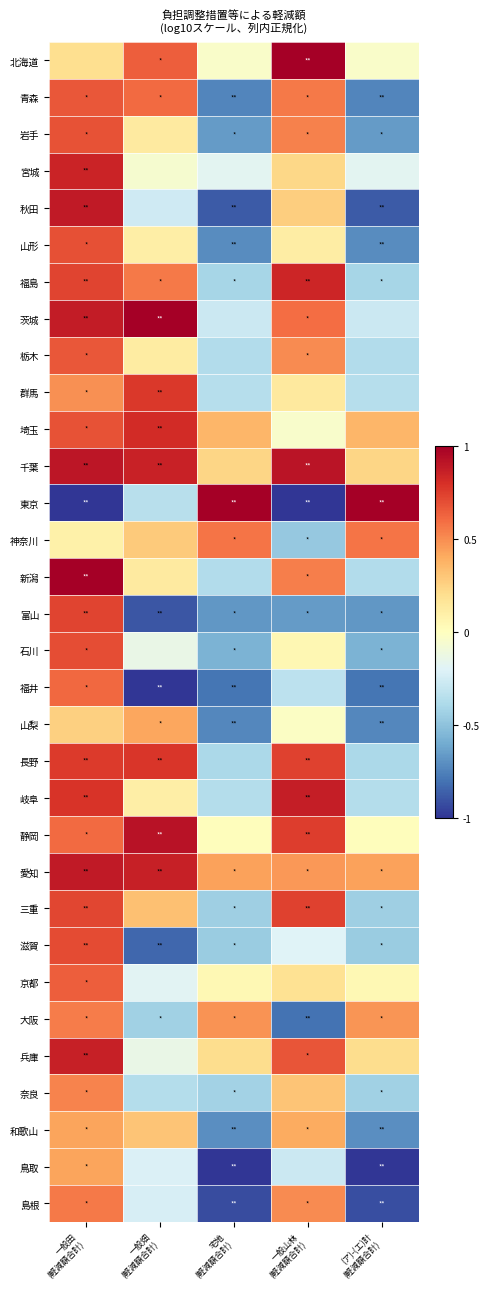

Reading left to right, transcribe all the data shown in this chart.

北海道: 一般田
(軽減額合計)=0.2	一般畑
(軽減額合計)=0.6	宅地
(軽減額合計)=-0.0	一般山林
(軽減額合計)=1.0	(ア)-(エ)計
(軽減額合計)=-0.0
青森: 一般田
(軽減額合計)=0.7	一般畑
(軽減額合計)=0.6	宅地
(軽減額合計)=-0.7	一般山林
(軽減額合計)=0.6	(ア)-(エ)計
(軽減額合計)=-0.7
岩手: 一般田
(軽減額合計)=0.7	一般畑
(軽減額合計)=0.1	宅地
(軽減額合計)=-0.7	一般山林
(軽減額合計)=0.5	(ア)-(エ)計
(軽減額合計)=-0.7
宮城: 一般田
(軽減額合計)=0.8	一般畑
(軽減額合計)=-0.1	宅地
(軽減額合計)=-0.2	一般山林
(軽減額合計)=0.2	(ア)-(エ)計
(軽減額合計)=-0.2
秋田: 一般田
(軽減額合計)=0.9	一般畑
(軽減額合計)=-0.3	宅地
(軽減額合計)=-0.9	一般山林
(軽減額合計)=0.3	(ア)-(エ)計
(軽減額合計)=-0.9
山形: 一般田
(軽減額合計)=0.7	一般畑
(軽減額合計)=0.1	宅地
(軽減額合計)=-0.7	一般山林
(軽減額合計)=0.1	(ア)-(エ)計
(軽減額合計)=-0.7
福島: 一般田
(軽減額合計)=0.7	一般畑
(軽減額合計)=0.6	宅地
(軽減額合計)=-0.4	一般山林
(軽減額合計)=0.8	(ア)-(エ)計
(軽減額合計)=-0.4
茨城: 一般田
(軽減額合計)=0.9	一般畑
(軽減額合計)=1.0	宅地
(軽減額合計)=-0.3	一般山林
(軽減額合計)=0.6	(ア)-(エ)計
(軽減額合計)=-0.3
栃木: 一般田
(軽減額合計)=0.7	一般畑
(軽減額合計)=0.1	宅地
(軽減額合計)=-0.4	一般山林
(軽減額合計)=0.5	(ア)-(エ)計
(軽減額合計)=-0.4
群馬: 一般田
(軽減額合計)=0.5	一般畑
(軽減額合計)=0.8	宅地
(軽減額合計)=-0.4	一般山林
(軽減額合計)=0.1	(ア)-(エ)計
(軽減額合計)=-0.4
埼玉: 一般田
(軽減額合計)=0.7	一般畑
(軽減額合計)=0.8	宅地
(軽減額合計)=0.4	一般山林
(軽減額合計)=-0.0	(ア)-(エ)計
(軽減額合計)=0.4
千葉: 一般田
(軽減額合計)=0.9	一般畑
(軽減額合計)=0.9	宅地
(軽減額合計)=0.2	一般山林
(軽減額合計)=0.9	(ア)-(エ)計
(軽減額合計)=0.2
東京: 一般田
(軽減額合計)=-1.0	一般畑
(軽減額合計)=-0.3	宅地
(軽減額合計)=1.0	一般山林
(軽減額合計)=-1.0	(ア)-(エ)計
(軽減額合計)=1.0
神奈川: 一般田
(軽減額合計)=0.1	一般畑
(軽減額合計)=0.3	宅地
(軽減額合計)=0.6	一般山林
(軽減額合計)=-0.5	(ア)-(エ)計
(軽減額合計)=0.6
新潟: 一般田
(軽減額合計)=1.0	一般畑
(軽減額合計)=0.1	宅地
(軽減額合計)=-0.4	一般山林
(軽減額合計)=0.5	(ア)-(エ)計
(軽減額合計)=-0.4
富山: 一般田
(軽減額合計)=0.7	一般畑
(軽減額合計)=-0.9	宅地
(軽減額合計)=-0.7	一般山林
(軽減額合計)=-0.7	(ア)-(エ)計
(軽減額合計)=-0.7
石川: 一般田
(軽減額合計)=0.7	一般畑
(軽減額合計)=-0.1	宅地
(軽減額合計)=-0.6	一般山林
(軽減額合計)=0.0	(ア)-(エ)計
(軽減額合計)=-0.6
福井: 一般田
(軽減額合計)=0.6	一般畑
(軽減額合計)=-1.0	宅地
(軽減額合計)=-0.8	一般山林
(軽減額合計)=-0.3	(ア)-(エ)計
(軽減額合計)=-0.8
山梨: 一般田
(軽減額合計)=0.3	一般畑
(軽減額合計)=0.4	宅地
(軽減額合計)=-0.7	一般山林
(軽減額合計)=-0.0	(ア)-(エ)計
(軽減額合計)=-0.7
長野: 一般田
(軽減額合計)=0.8	一般畑
(軽減額合計)=0.8	宅地
(軽減額合計)=-0.4	一般山林
(軽減額合計)=0.7	(ア)-(エ)計
(軽減額合計)=-0.4
岐阜: 一般田
(軽減額合計)=0.8	一般畑
(軽減額合計)=0.1	宅地
(軽減額合計)=-0.4	一般山林
(軽減額合計)=0.9	(ア)-(エ)計
(軽減額合計)=-0.4
静岡: 一般田
(軽減額合計)=0.6	一般畑
(軽減額合計)=0.9	宅地
(軽減額合計)=0.0	一般山林
(軽減額合計)=0.8	(ア)-(エ)計
(軽減額合計)=0.0
愛知: 一般田
(軽減額合計)=0.9	一般畑
(軽減額合計)=0.9	宅地
(軽減額合計)=0.4	一般山林
(軽減額合計)=0.5	(ア)-(エ)計
(軽減額合計)=0.4
三重: 一般田
(軽減額合計)=0.7	一般畑
(軽減額合計)=0.3	宅地
(軽減額合計)=-0.4	一般山林
(軽減額合計)=0.7	(ア)-(エ)計
(軽減額合計)=-0.4
滋賀: 一般田
(軽減額合計)=0.7	一般畑
(軽減額合計)=-0.8	宅地
(軽減額合計)=-0.5	一般山林
(軽減額合計)=-0.2	(ア)-(エ)計
(軽減額合計)=-0.5
京都: 一般田
(軽減額合計)=0.6	一般畑
(軽減額合計)=-0.2	宅地
(軽減額合計)=0.0	一般山林
(軽減額合計)=0.2	(ア)-(エ)計
(軽減額合計)=0.0
大阪: 一般田
(軽減額合計)=0.6	一般畑
(軽減額合計)=-0.4	宅地
(軽減額合計)=0.5	一般山林
(軽減額合計)=-0.8	(ア)-(エ)計
(軽減額合計)=0.5
兵庫: 一般田
(軽減額合計)=0.9	一般畑
(軽減額合計)=-0.1	宅地
(軽減額合計)=0.2	一般山林
(軽減額合計)=0.7	(ア)-(エ)計
(軽減額合計)=0.2
奈良: 一般田
(軽減額合計)=0.5	一般畑
(軽減額合計)=-0.4	宅地
(軽減額合計)=-0.4	一般山林
(軽減額合計)=0.3	(ア)-(エ)計
(軽減額合計)=-0.4
和歌山: 一般田
(軽減額合計)=0.4	一般畑
(軽減額合計)=0.3	宅地
(軽減額合計)=-0.7	一般山林
(軽減額合計)=0.4	(ア)-(エ)計
(軽減額合計)=-0.7
鳥取: 一般田
(軽減額合計)=0.4	一般畑
(軽減額合計)=-0.2	宅地
(軽減額合計)=-1.0	一般山林
(軽減額合計)=-0.3	(ア)-(エ)計
(軽減額合計)=-1.0
島根: 一般田
(軽減額合計)=0.6	一般畑
(軽減額合計)=-0.2	宅地
(軽減額合計)=-0.9	一般山林
(軽減額合計)=0.5	(ア)-(エ)計
(軽減額合計)=-0.9